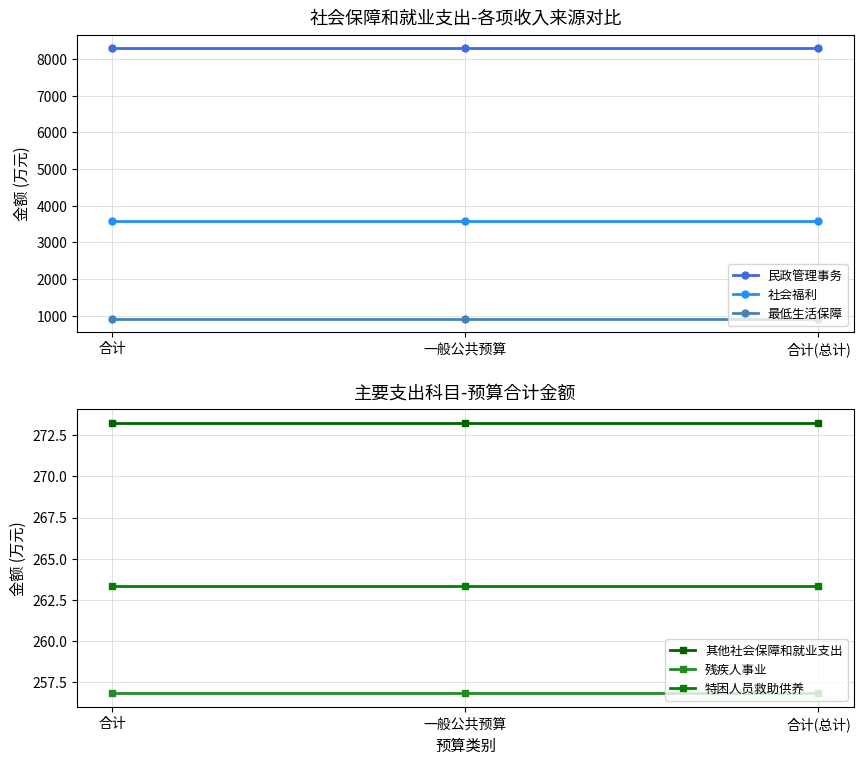

What are all the series names shown in the legend?

民政管理事务, 社会福利, 最低生活保障, 其他社会保障和就业支出, 残疾人事业, 特困人员救助供养